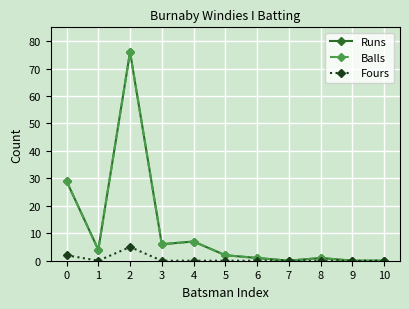

Which label corresponds to the largest value in the chart?

2